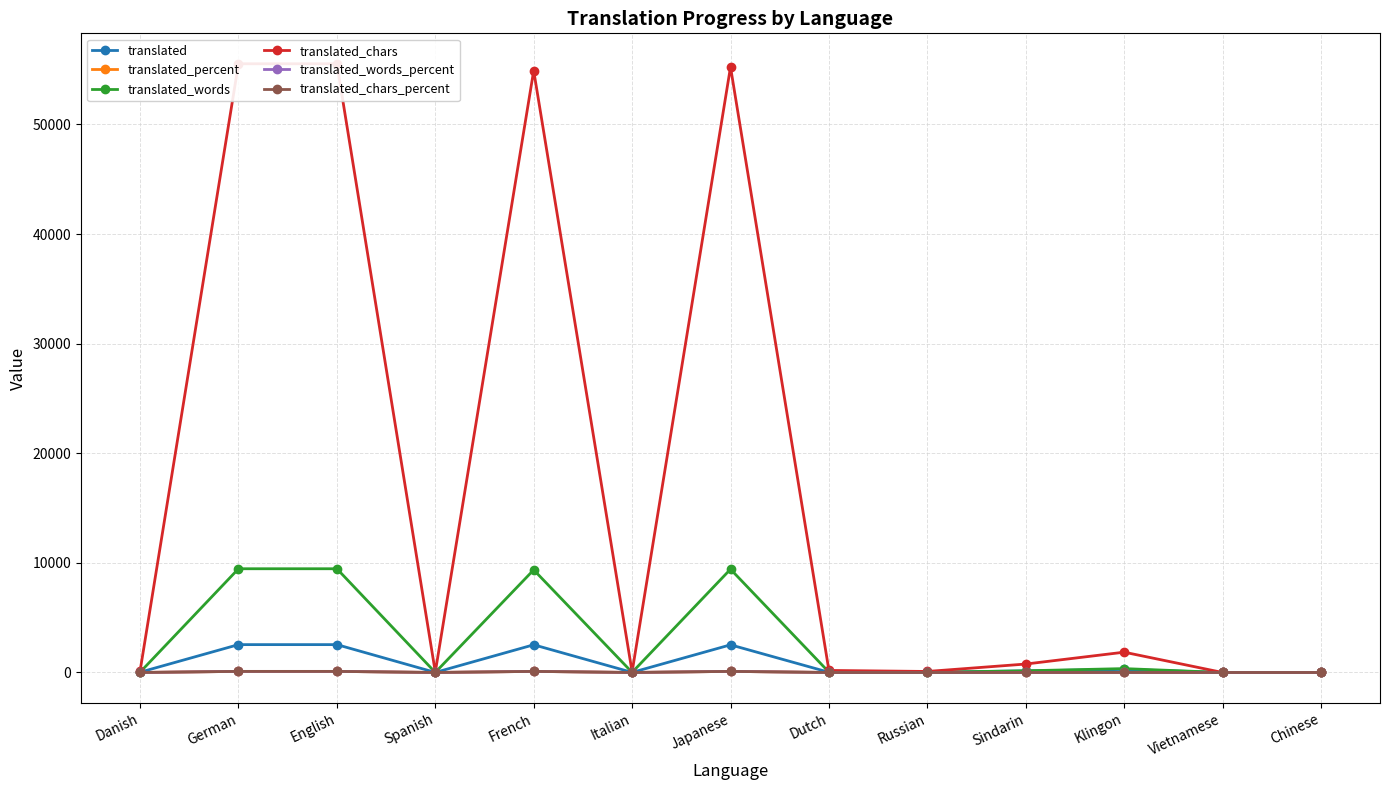

What are all the series names shown in the legend?

translated, translated_percent, translated_words, translated_chars, translated_words_percent, translated_chars_percent